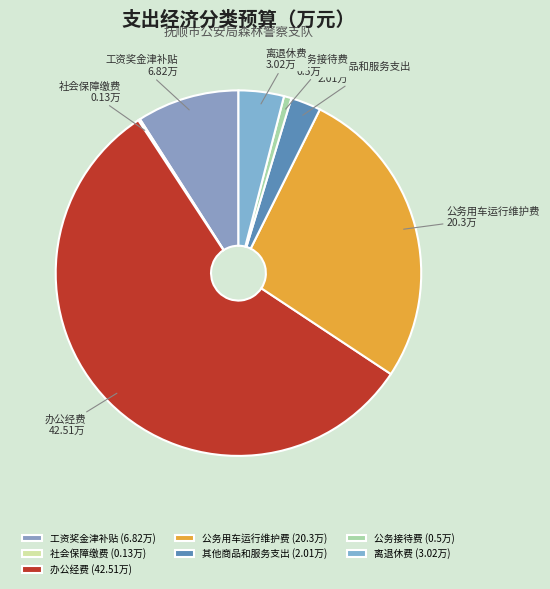

Is 离退休费 the majority of the pie?

No